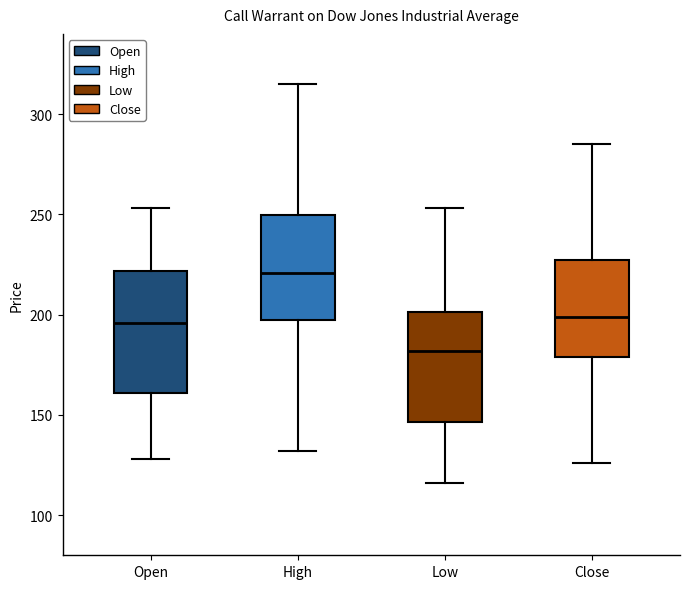

Reading left to right, transcribe this box plot: for each box, give where its median line is, the range the box spans, and where its two whiskers end, as read against the y-axis. The values are not printed on the chart, so give them approximately, as read against the axis.

Open: median 195, box 160 to 220, whiskers 130 to 255
High: median 220, box 200 to 250, whiskers 130 to 315
Low: median 180, box 145 to 200, whiskers 115 to 255
Close: median 200, box 180 to 225, whiskers 125 to 285